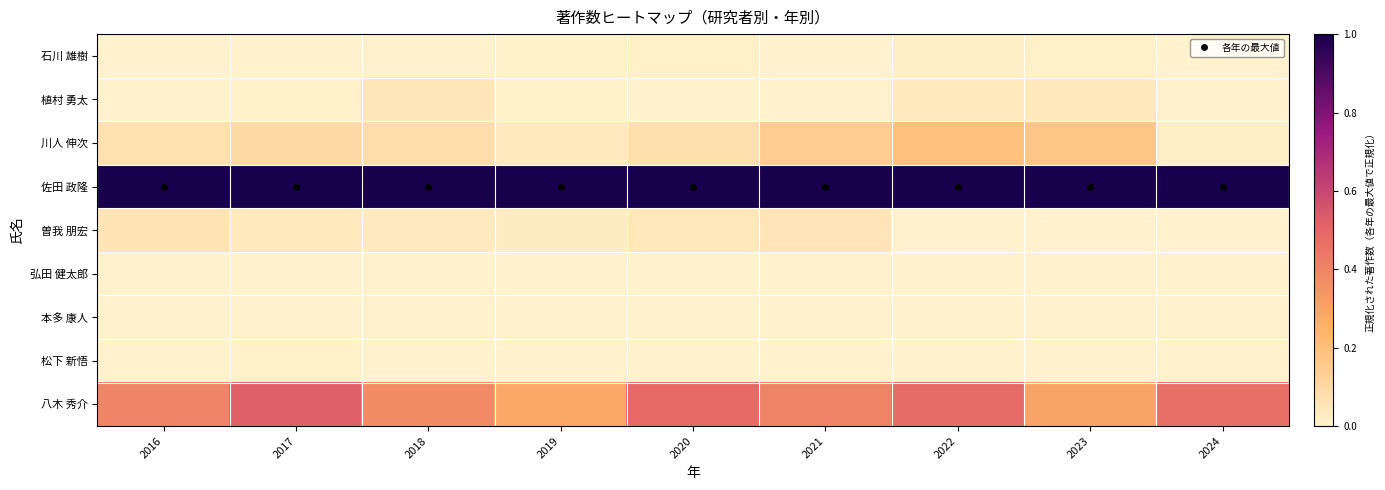

Reading right to left, extract all data points from this chart.

石川 雄樹: 2024=0.0	2023=0.0	2022=0.0	2021=0.0	2020=0.0	2019=0.0	2018=0.0	2017=0.0	2016=0.0
植村 勇太: 2024=0.0	2023=0.0	2022=0.0	2021=0.0	2020=0.0	2019=0.0	2018=0.1	2017=0.0	2016=0.0
川人 伸次: 2024=0.0	2023=0.2	2022=0.2	2021=0.1	2020=0.1	2019=0.0	2018=0.1	2017=0.1	2016=0.1
佐田 政隆: 2024=1.0	2023=1.0	2022=1.0	2021=1.0	2020=1.0	2019=1.0	2018=1.0	2017=1.0	2016=1.0
曽我 朋宏: 2024=0.0	2023=0.0	2022=0.0	2021=0.1	2020=0.0	2019=0.0	2018=0.0	2017=0.0	2016=0.1
弘田 健太郎: 2024=0.0	2023=0.0	2022=0.0	2021=0.0	2020=0.0	2019=0.0	2018=0.0	2017=0.0	2016=0.0
本多 康人: 2024=0.0	2023=0.0	2022=0.0	2021=0.0	2020=0.0	2019=0.0	2018=0.0	2017=0.0	2016=0.0
松下 新悟: 2024=0.0	2023=0.0	2022=0.0	2021=0.0	2020=0.0	2019=0.0	2018=0.0	2017=0.0	2016=0.0
八木 秀介: 2024=0.5	2023=0.3	2022=0.5	2021=0.4	2020=0.5	2019=0.3	2018=0.4	2017=0.5	2016=0.4